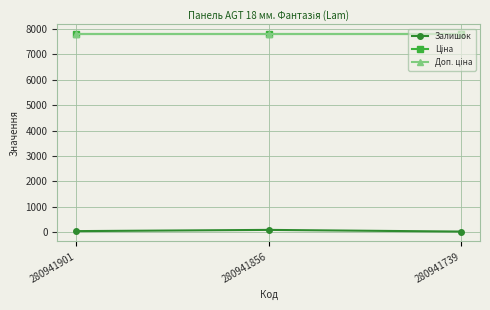

What is the approximate value of Доп. ціна at 280941856?

7792.9